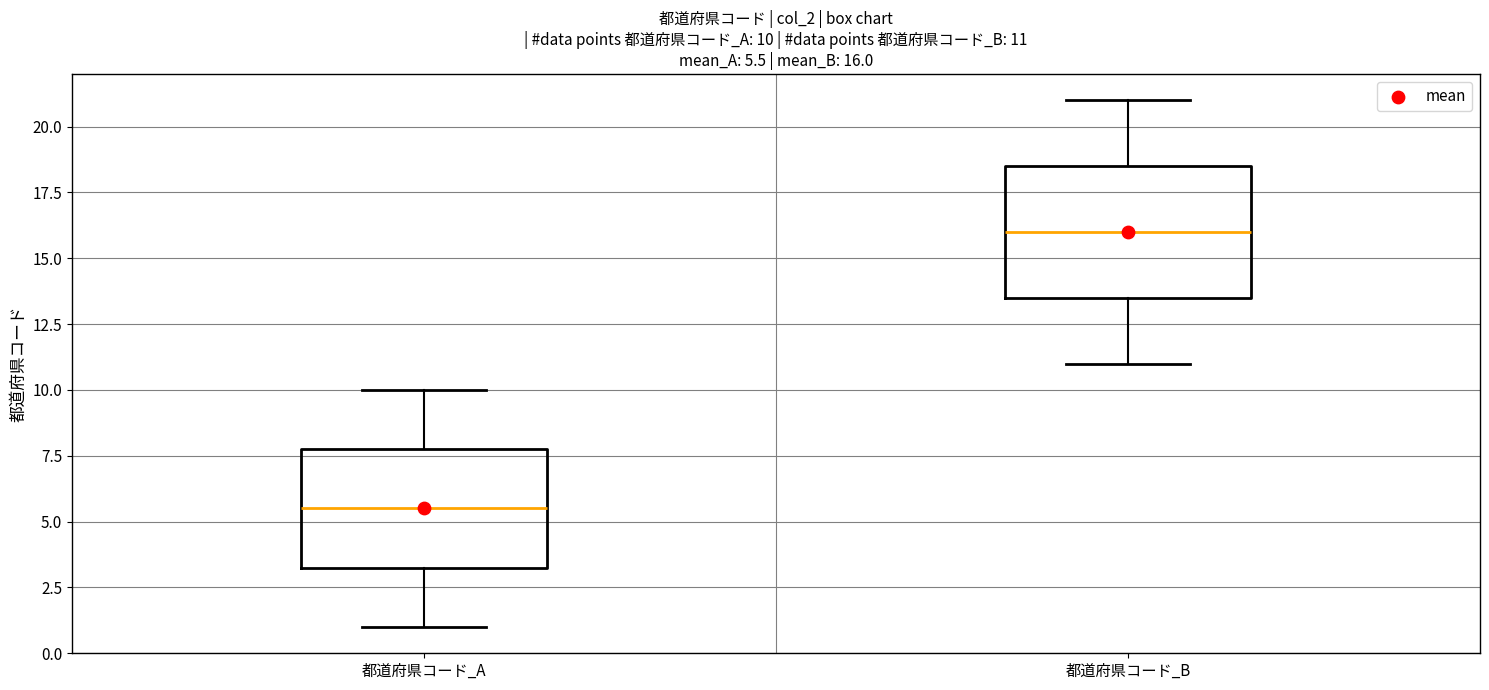

Which box is the tallest, from its lower edge to its upper edge?

都道府県コード_B